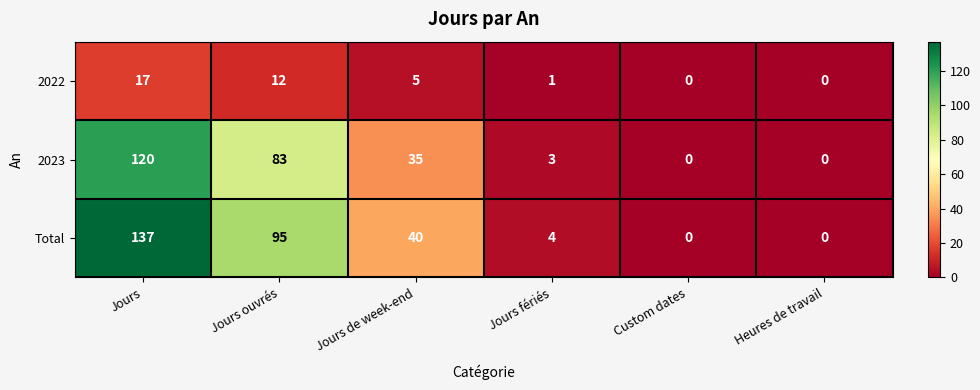

What is the average value of the 2023 series?

40